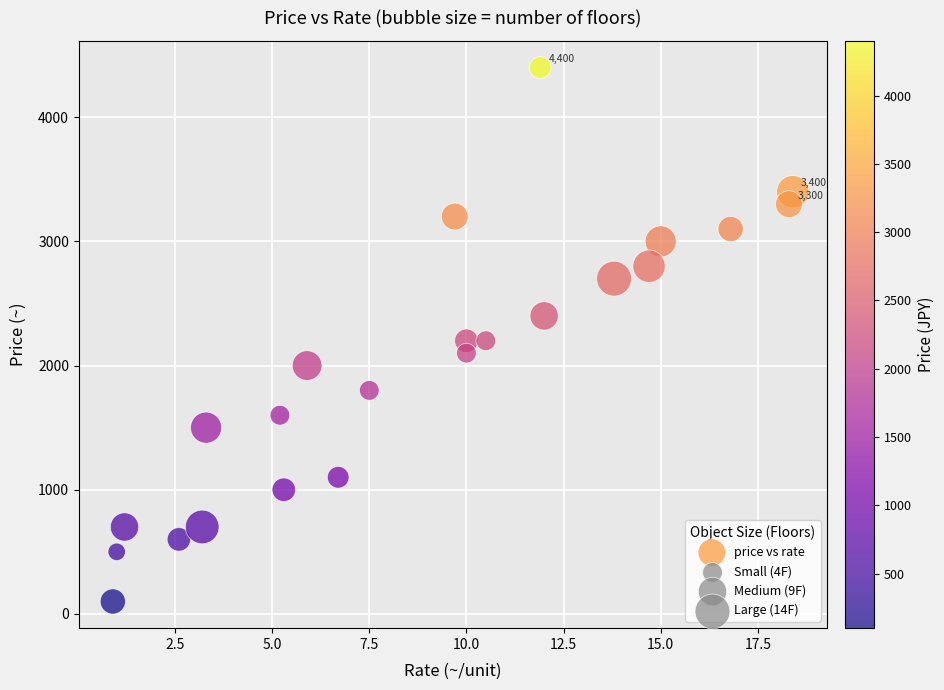

What is the range of Y values (max minus min)?

4300